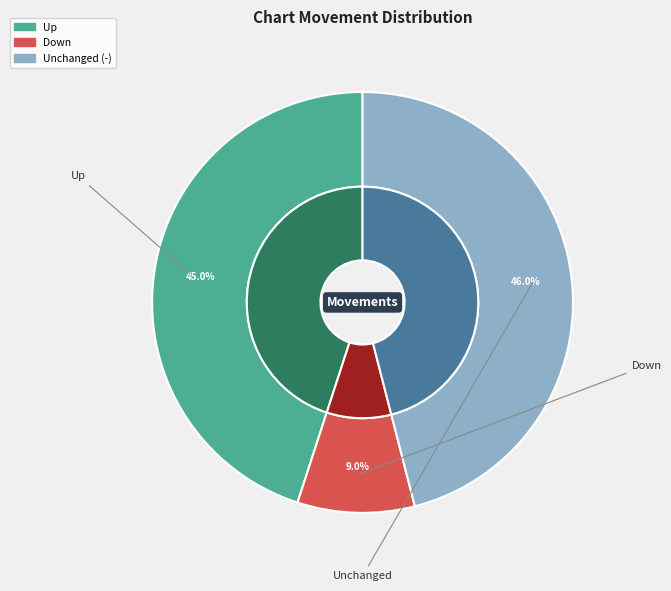

Count the number of slices in the pie.

3